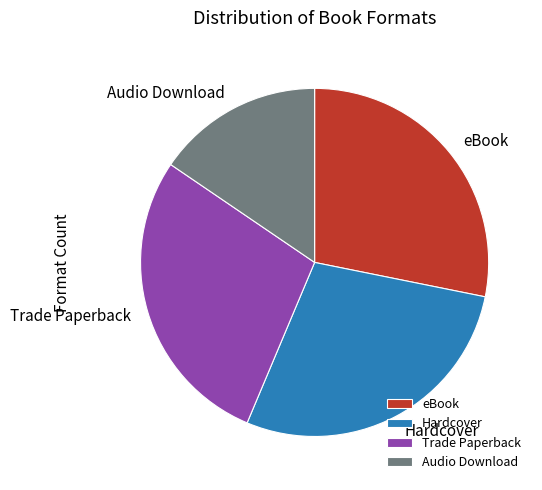

Which slice is the smallest?

Audio Download